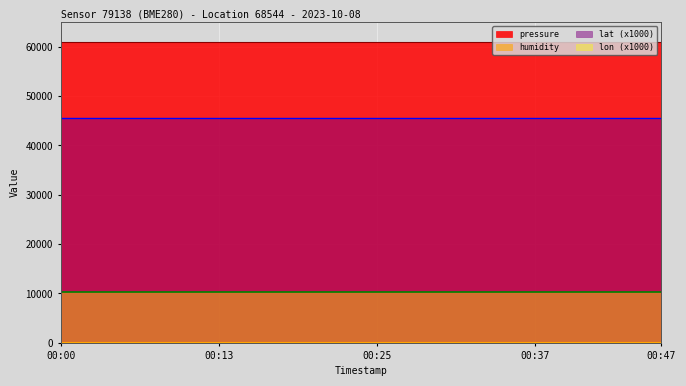

True or false: humidity has a value of 36.0 at 00:00.

False